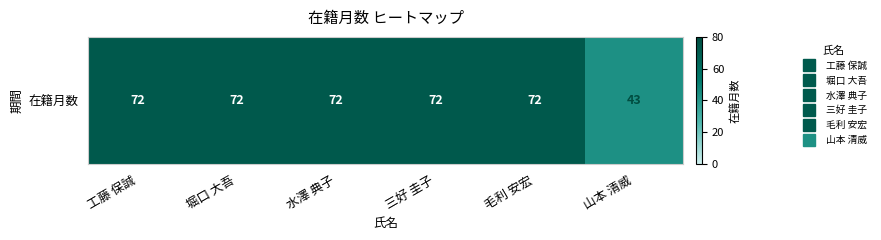

Is it true that the value at 水澤 典子 is 124?

False